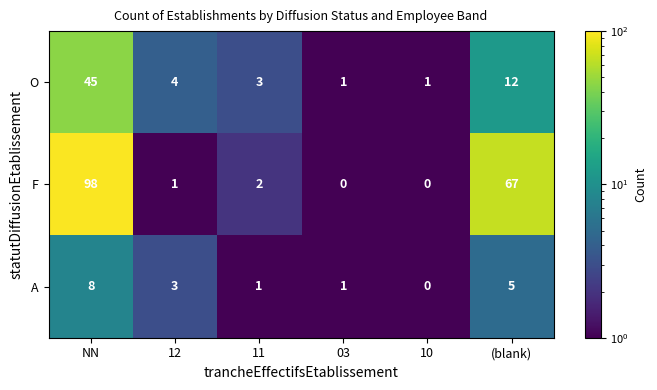

What is the maximum value shown in the chart?

98